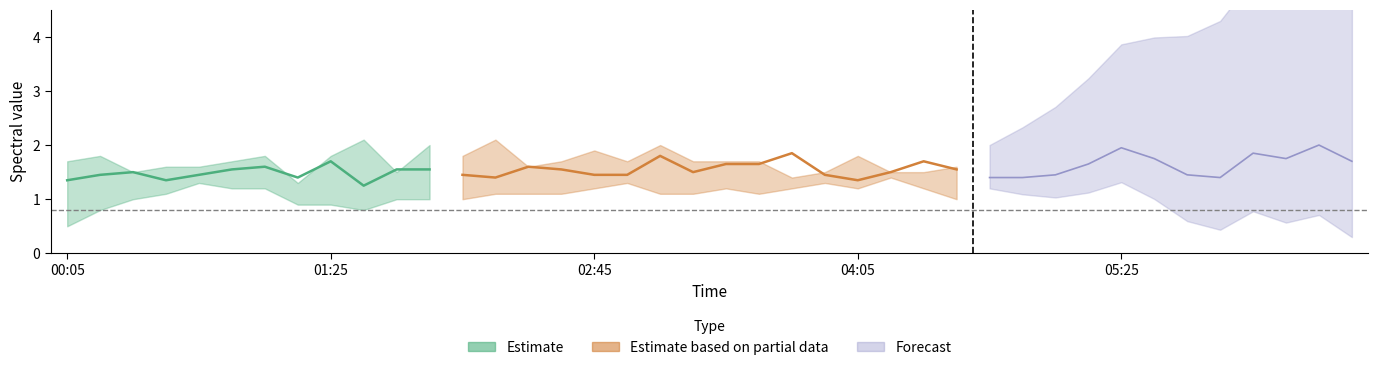

Rank the categories by 10.861 value from lowest to highest.

1994/11/16 01:35, 1994/11/16 04:05, 1994/11/16 00:45, 1994/11/16 01:15, 1994/11/16 04:15, 1994/11/16 04:25, 1994/11/16 05:55, 1994/11/16 00:35, 1994/11/16 01:55, 1994/11/16 03:15, 1994/11/16 03:25, 1994/11/16 03:45, 1994/11/16 00:05, 1994/11/16 01:45, 1994/11/16 02:05, 1994/11/16 02:15, 1994/11/16 02:25, 1994/11/16 02:45, 1994/11/16 02:55, 1994/11/16 03:55, 1994/11/16 05:15, 1994/11/16 04:35, 1994/11/16 04:55, 1994/11/16 05:05, 1994/11/16 05:45, 1994/11/16 06:15, 1994/11/16 06:35, 1994/11/16 00:15, 1994/11/16 01:05, 1994/11/16 02:35, 1994/11/16 03:35, 1994/11/16 04:45, 1994/11/16 06:25, 1994/11/16 00:25, 1994/11/16 00:55, 1994/11/16 01:25, 1994/11/16 03:05, 1994/11/16 05:25, 1994/11/16 06:05, 1994/11/16 05:35